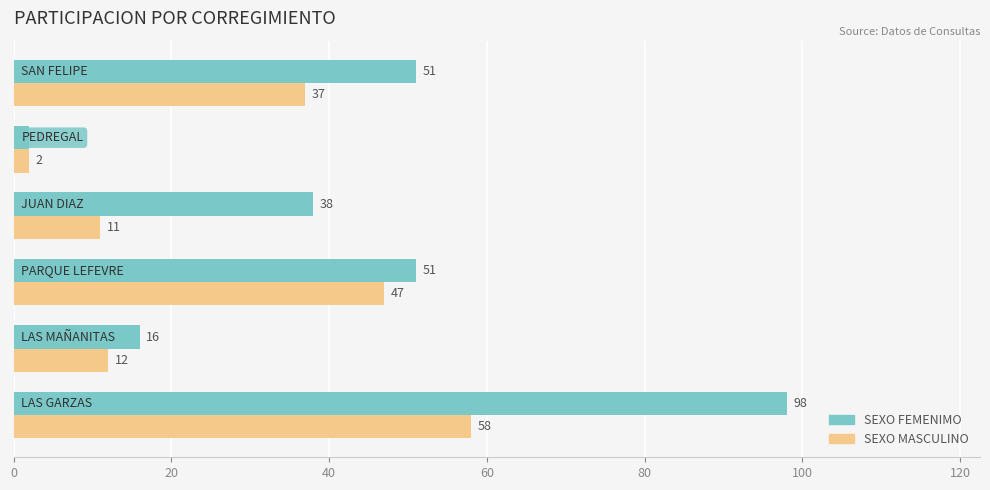

What is the highest value of the SEXO FEMENIMO series?

98